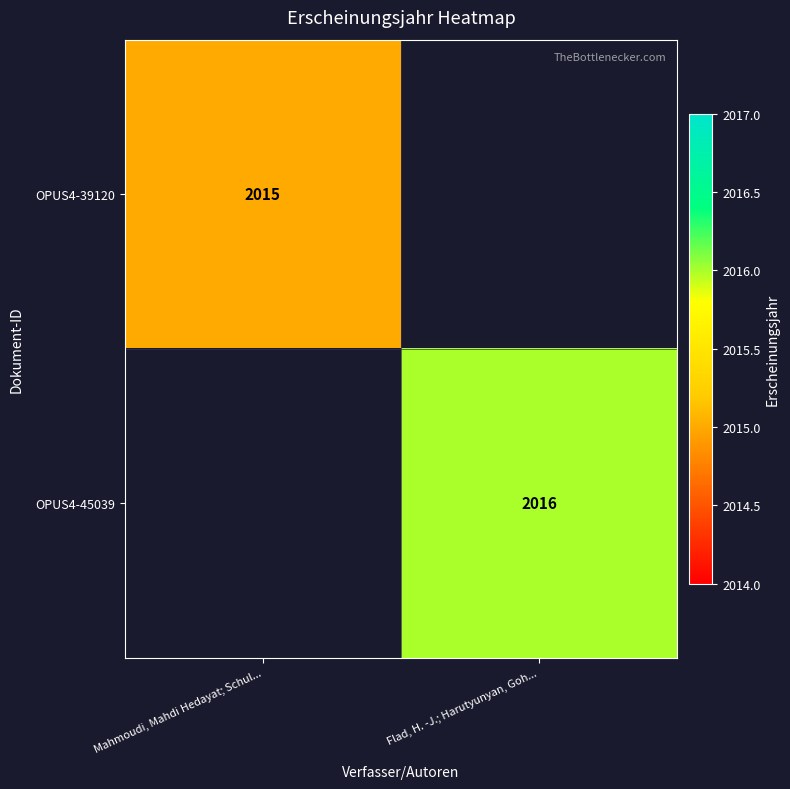

Is it true that OPUS4-39120 equals 2015 at Mahmoudi, Mahdi Hedayat; Schul...?

True